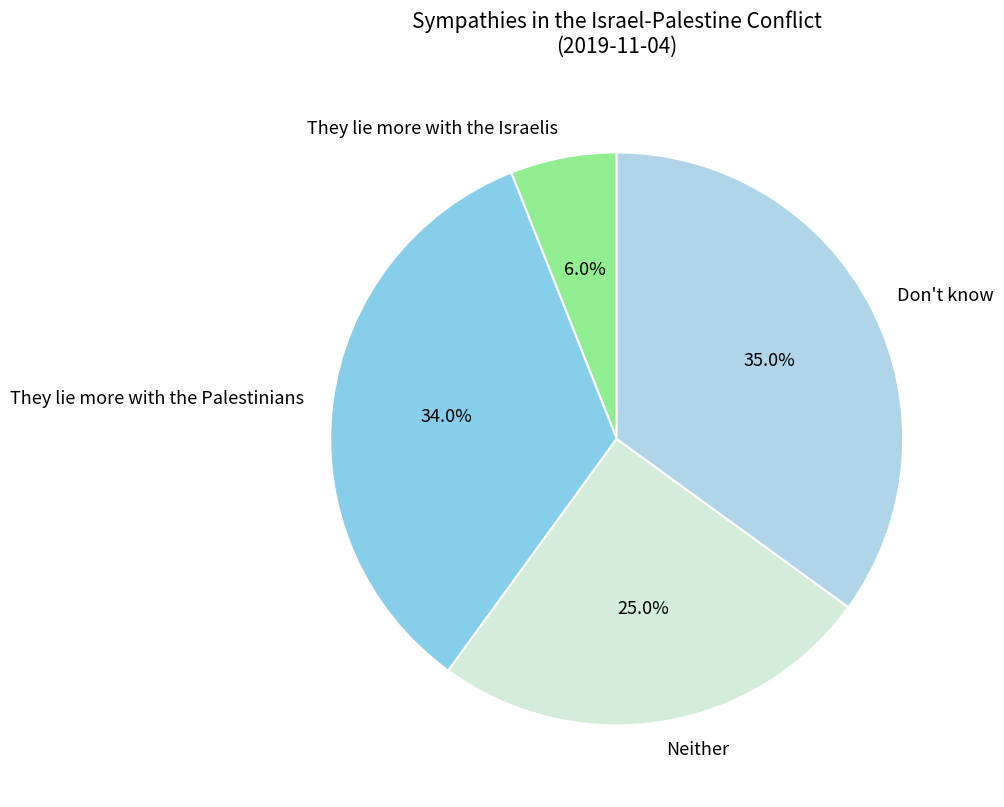

Does Neither represent more than half of the total?

No